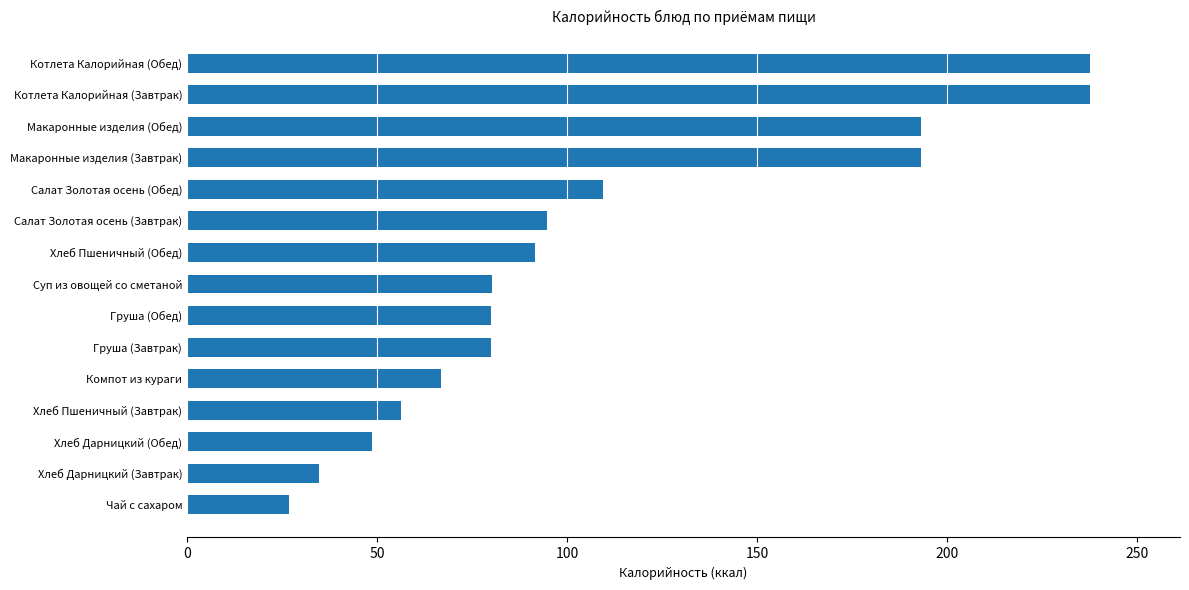

Count the number of data series in this chart.

1